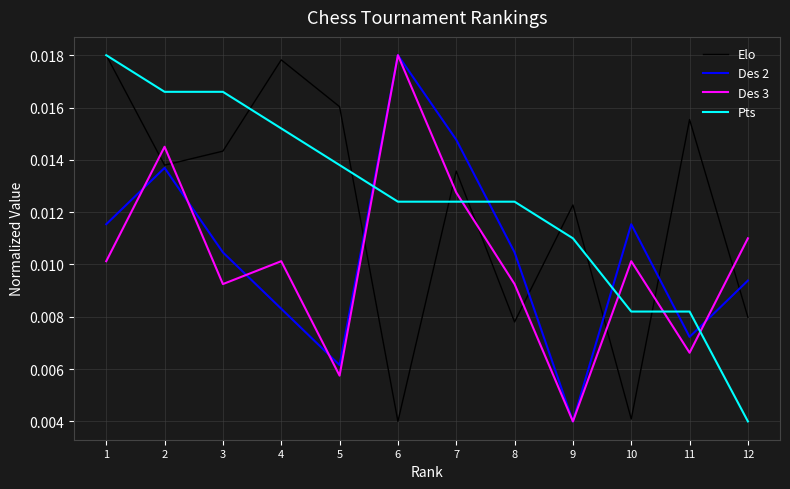

Where is Des 3 nearest to the value 0?

9